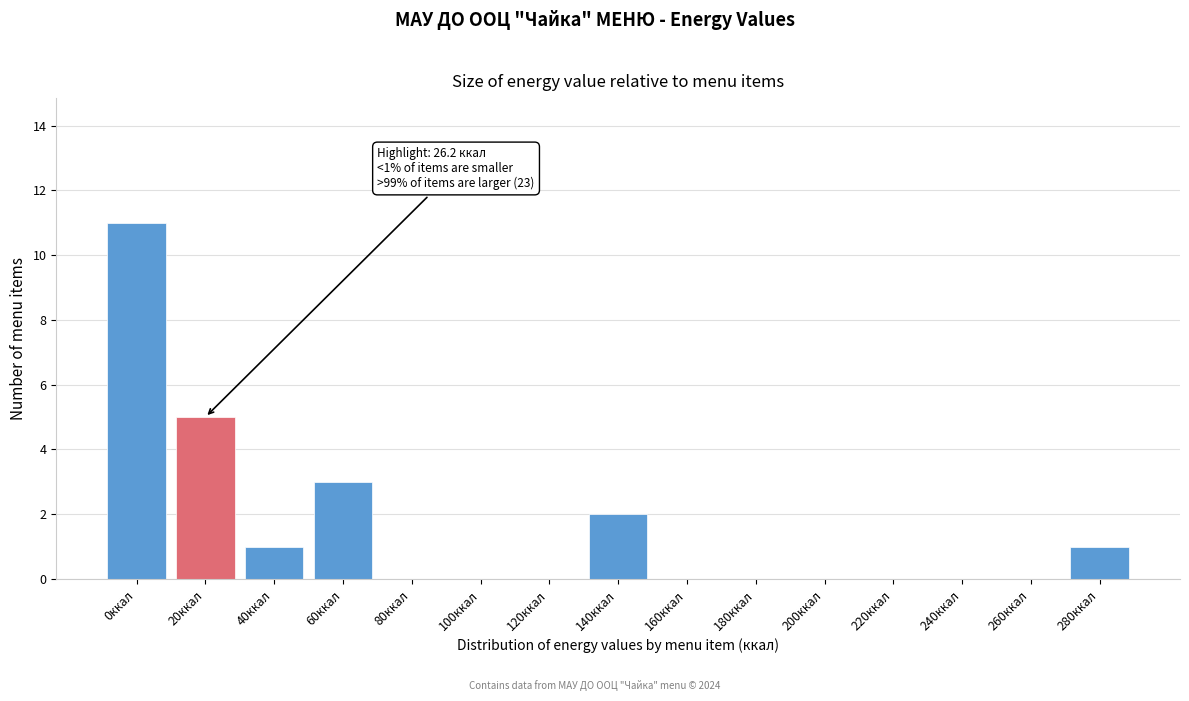

Reading right to left, what are all the values shown in this chart?

280ккал=1	260ккал=0	240ккал=0	220ккал=0	200ккал=0	180ккал=0	160ккал=0	140ккал=2	120ккал=0	100ккал=0	80ккал=0	60ккал=3	40ккал=1	20ккал=5	0ккал=11